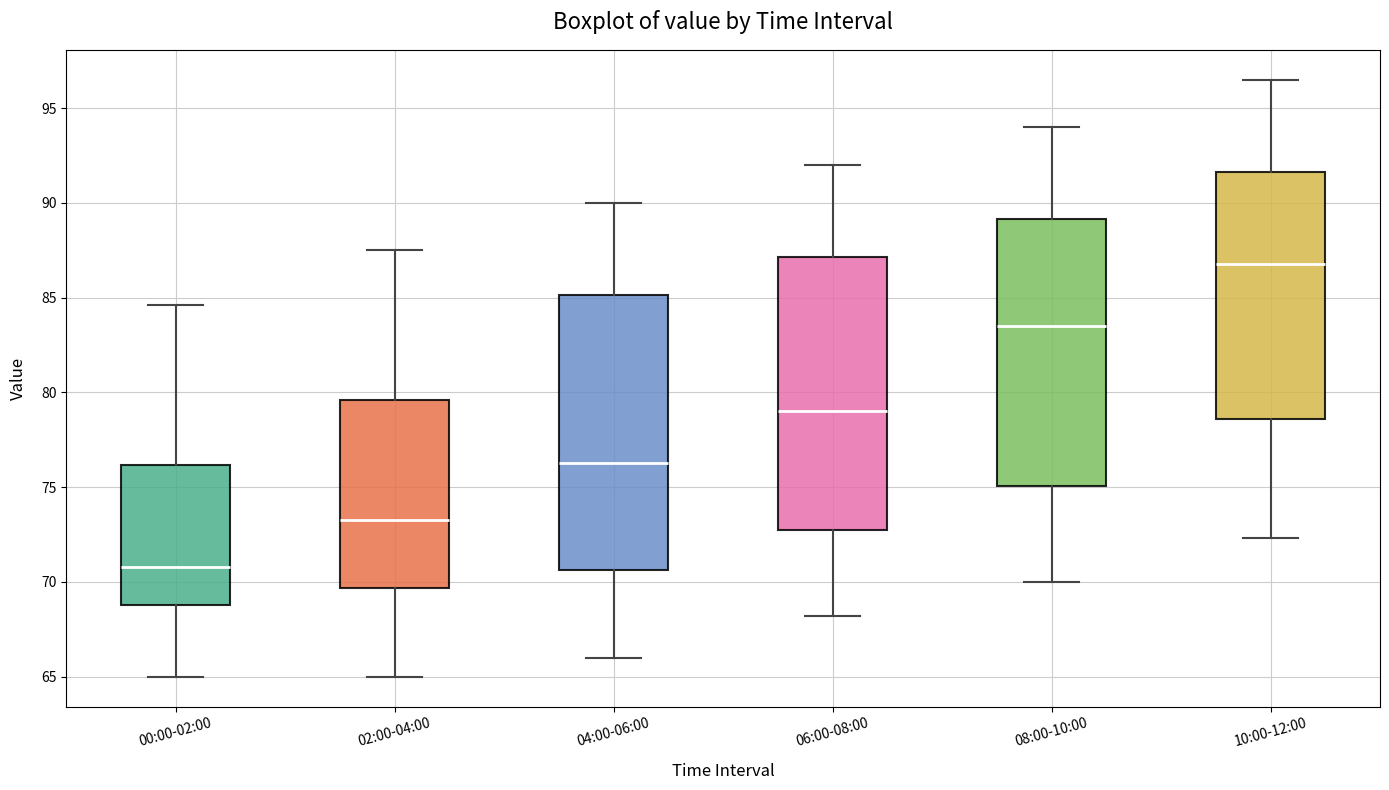

Which box's median line is the highest?

10:00-12:00